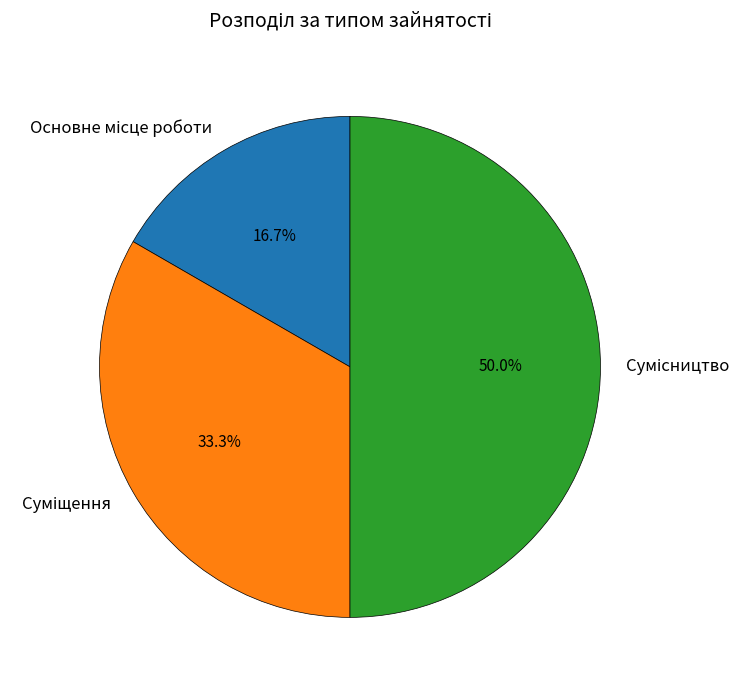

What is the largest slice in the pie chart?

Сумісництво